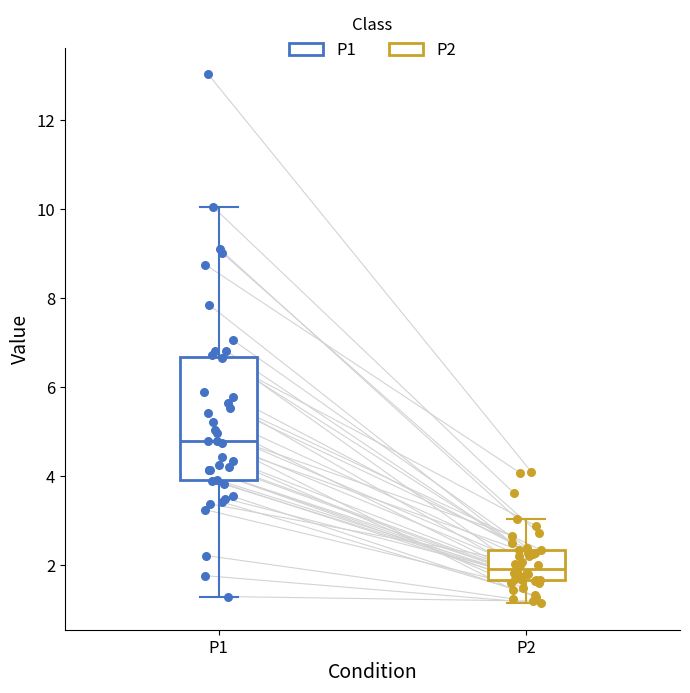

Which box is the tallest, from its lower edge to its upper edge?

P1